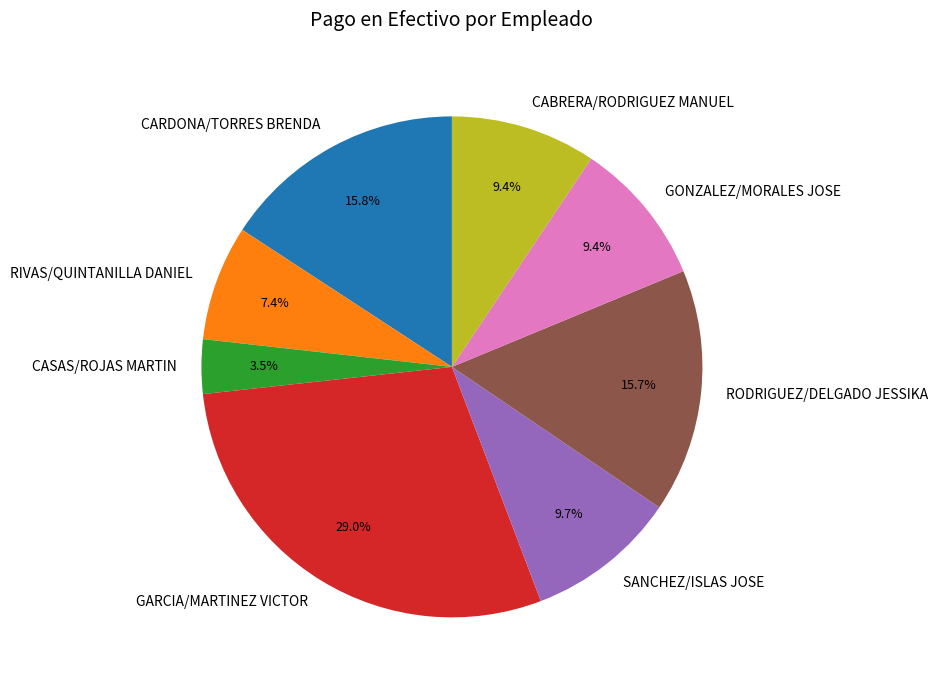

Is it true that RIVAS/QUINTANILLA DANIEL is 19% of the pie?

False